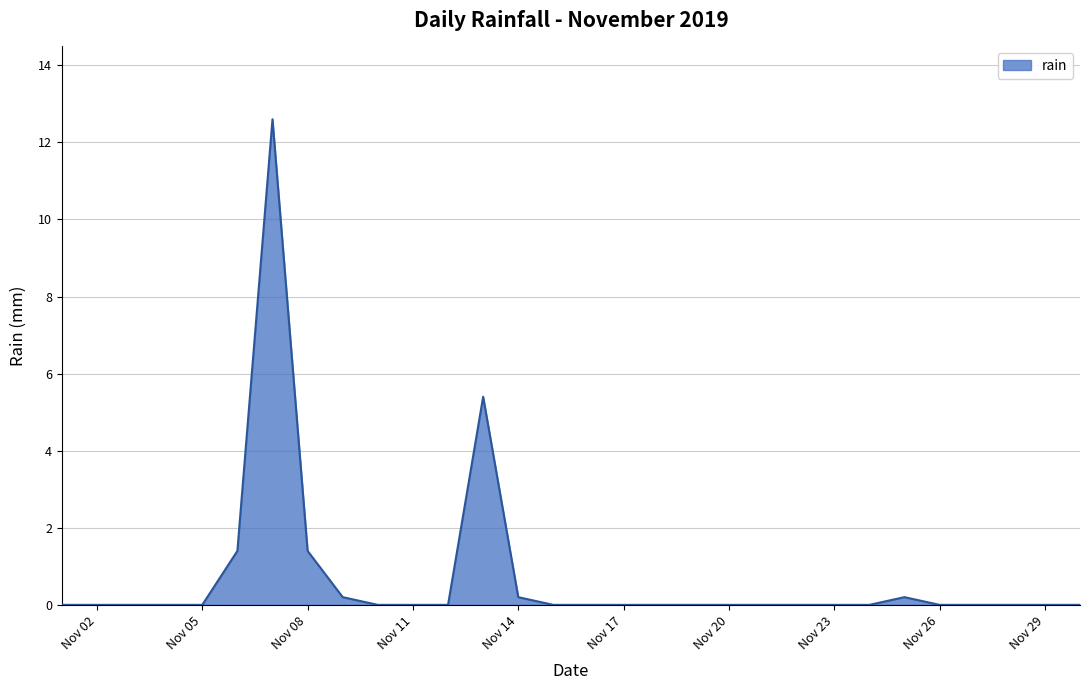

What is the difference between the maximum and minimum values?

12.6